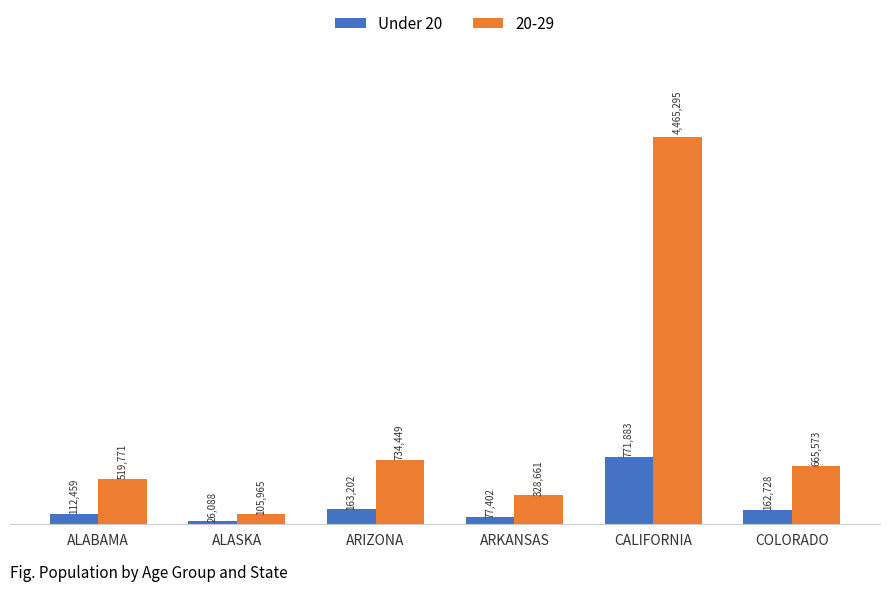

Reading right to left, list all the values displayed in this chart.

Under 20: 162728	771883	77402	163202	26088	112459
20-29: 665573	4465295	328661	734449	105965	519771